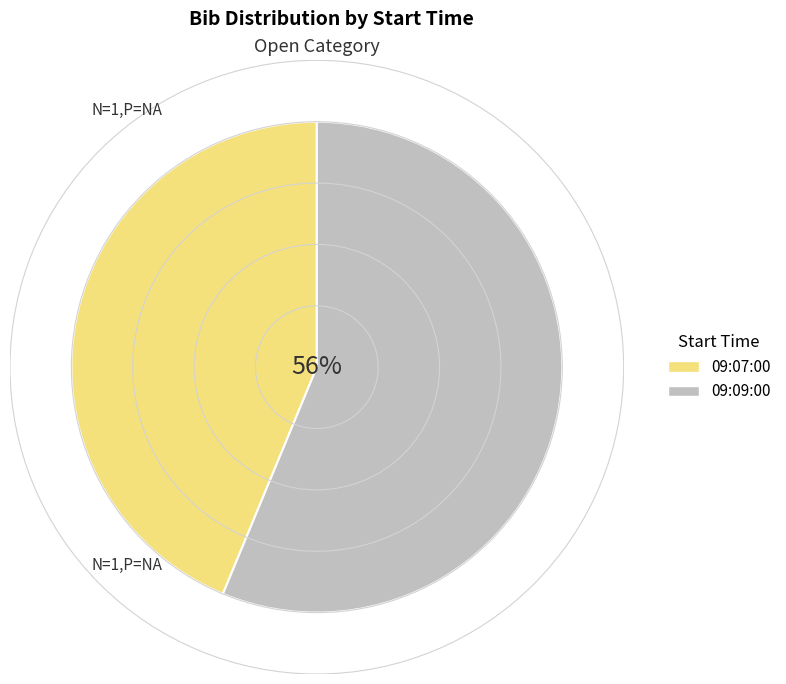

Does any single category account for the majority?

Yes